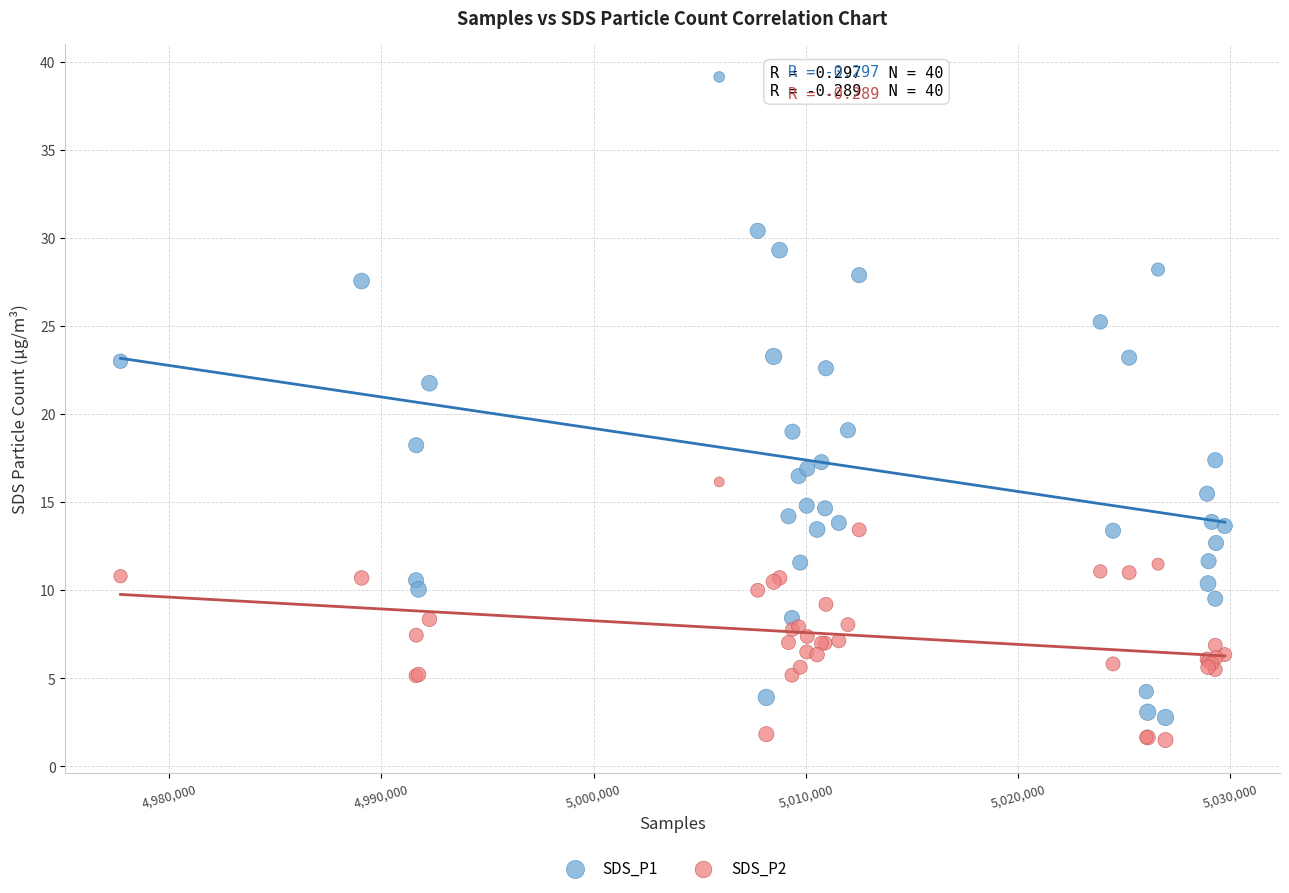

Which series contains the lowest Y value?

SDS_P2